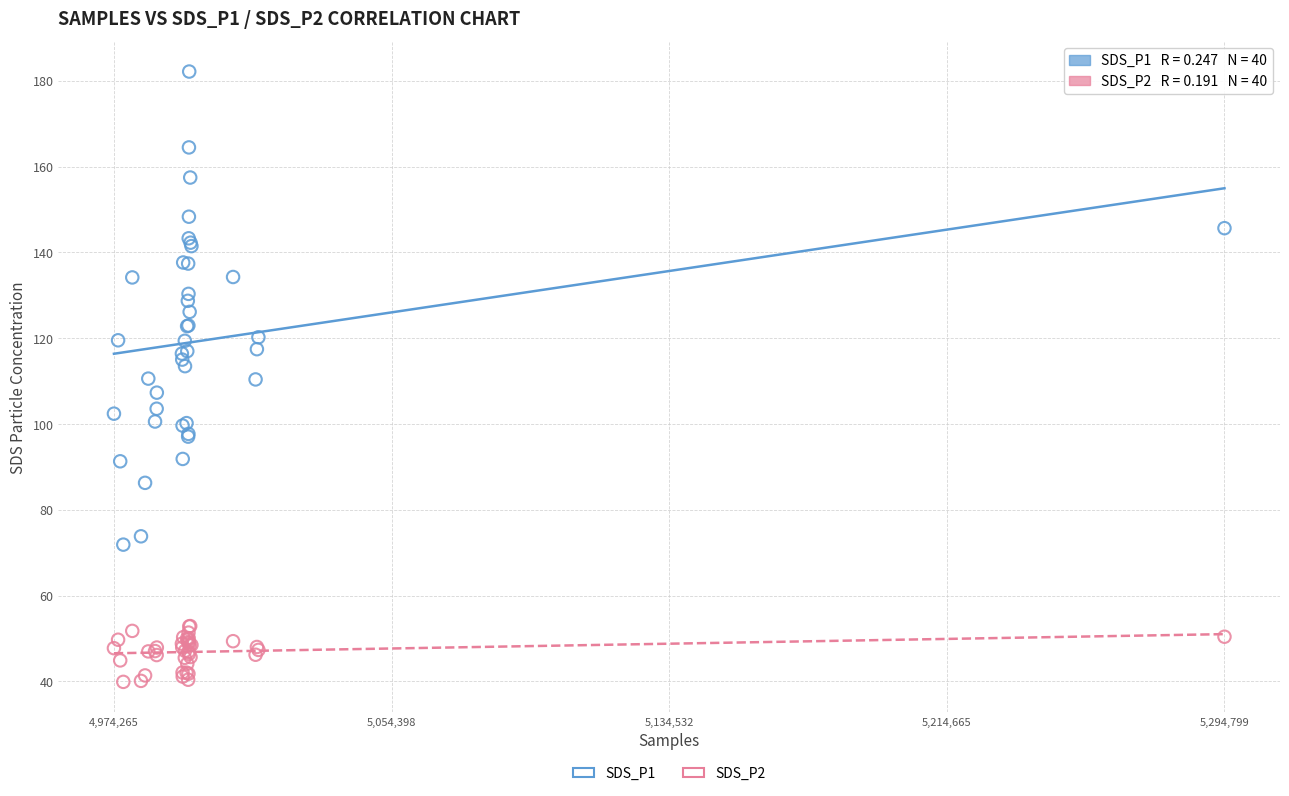

Which series has the widest spread of Y values?

SDS_P1